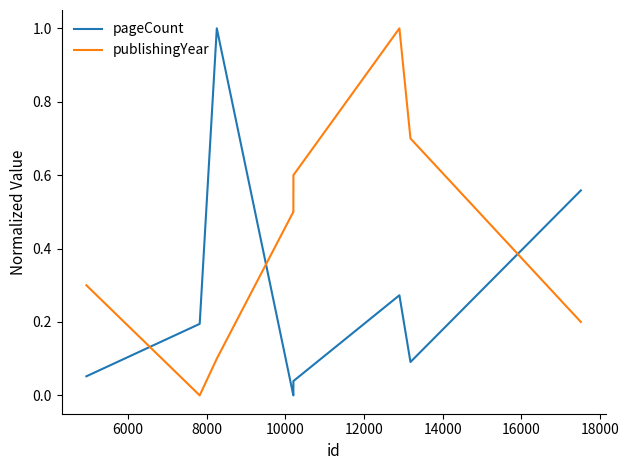

Rank the series by their average value, from highest to lowest.

publishingYear, pageCount